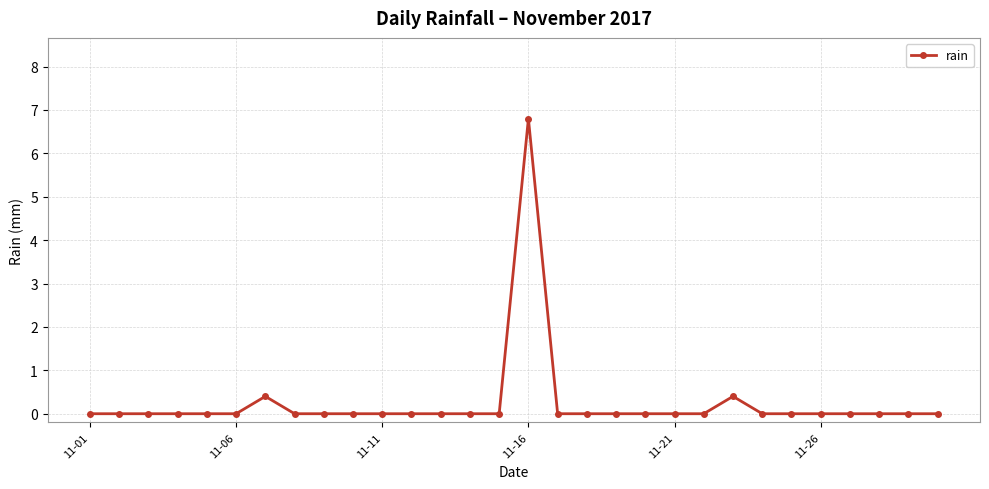

What is the difference between the second highest and minimum values?

0.4